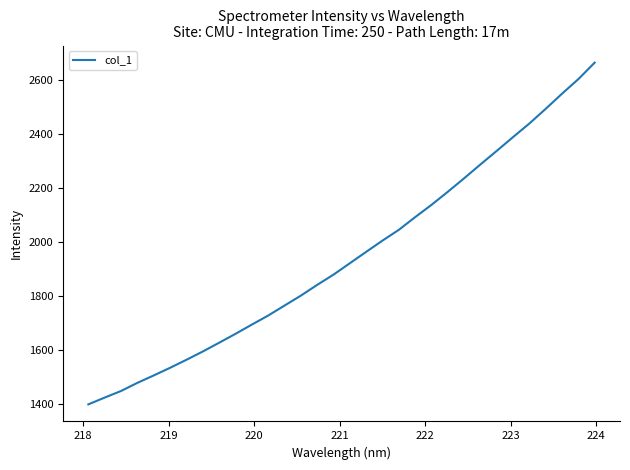

How many lines are shown in the chart?

1